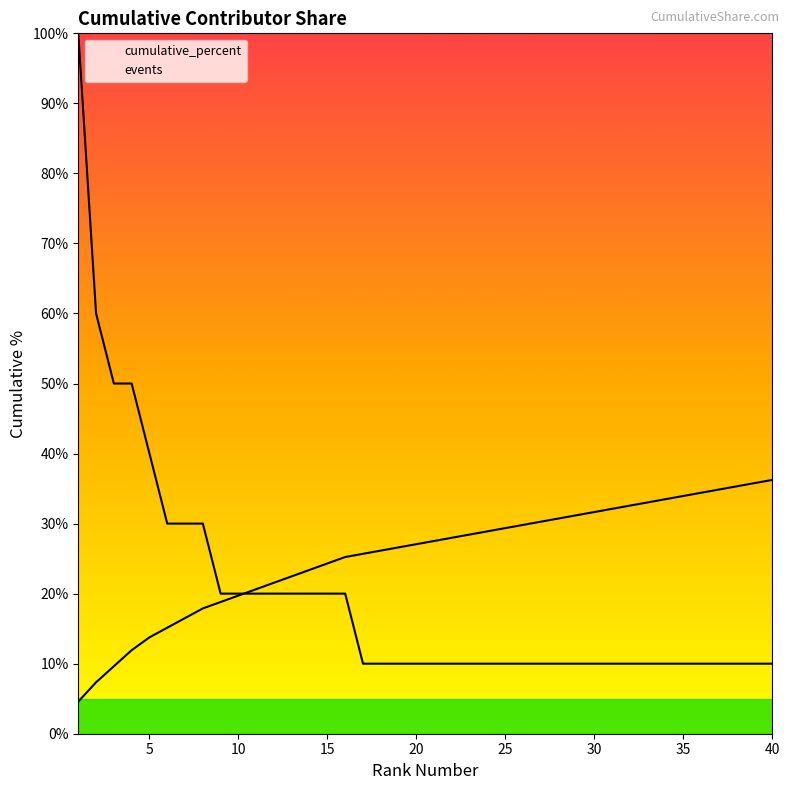

What is the average value of the events series?

19.8